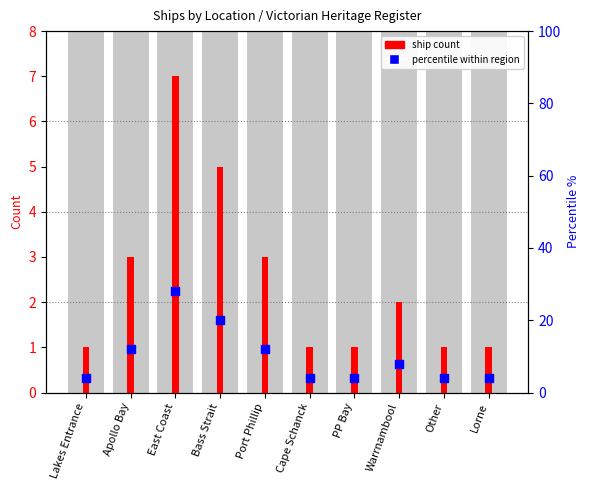

Count the number of data series in this chart.

2